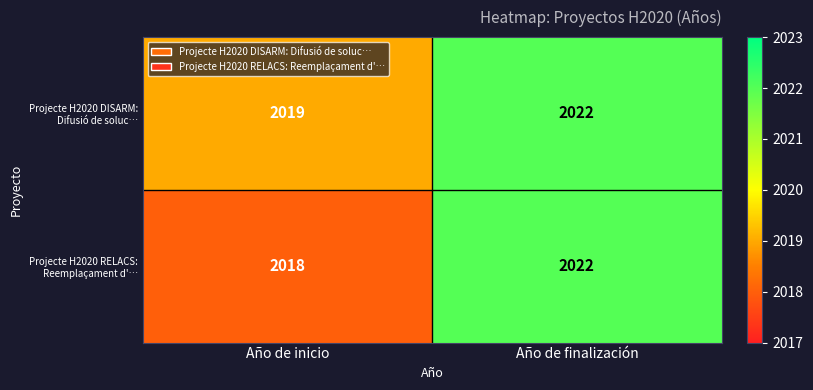

At how many categories does at least one series exceed 2018?

2